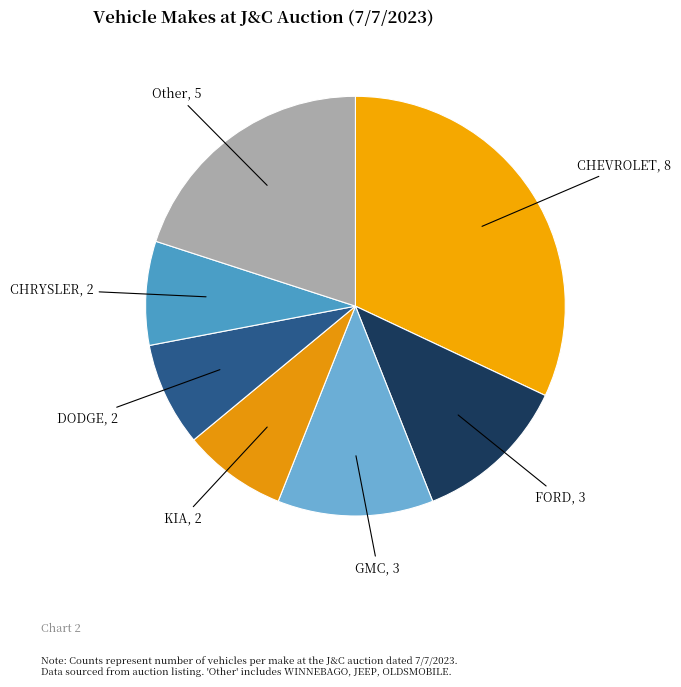

How many slices are in this pie chart?

7